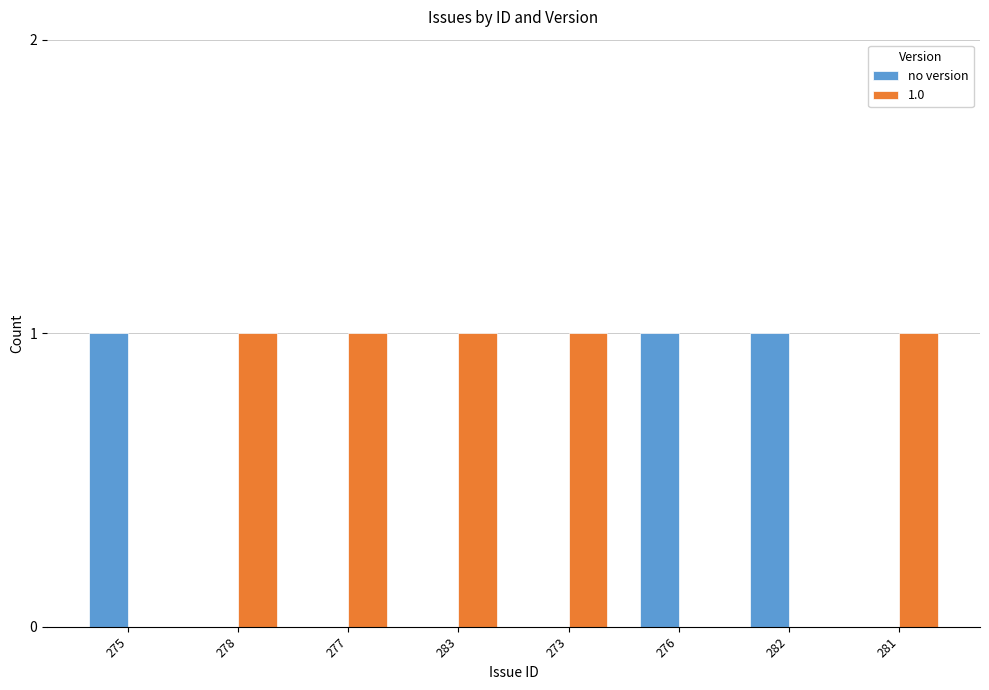

What is the sum of all no version values?

3